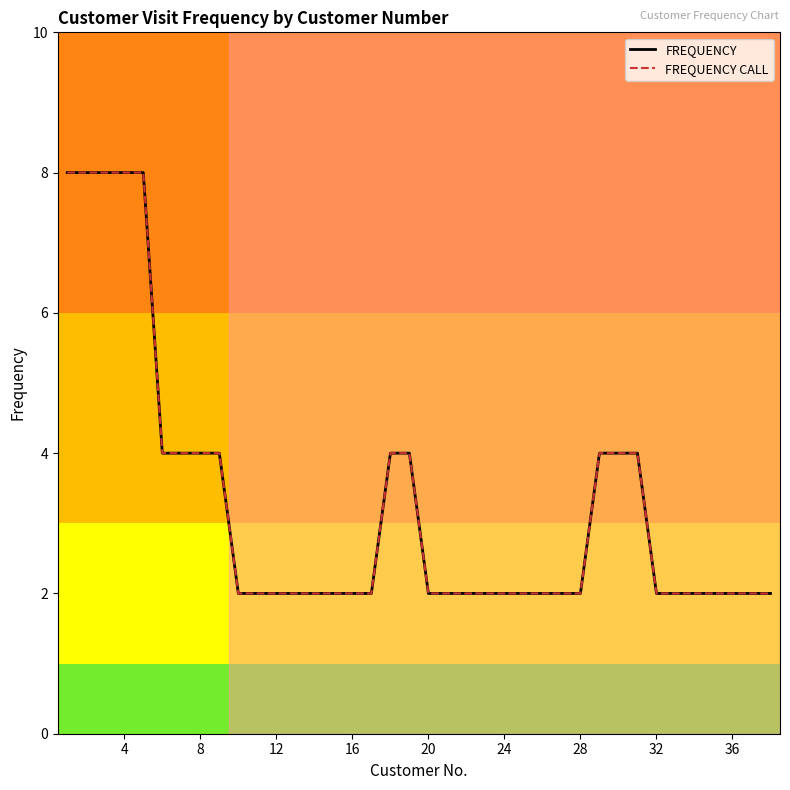

What is the sum of all FREQUENCY values?

124